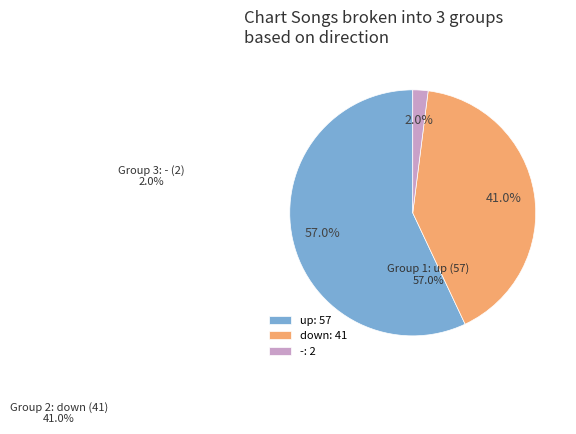

Count the number of slices in the pie.

3